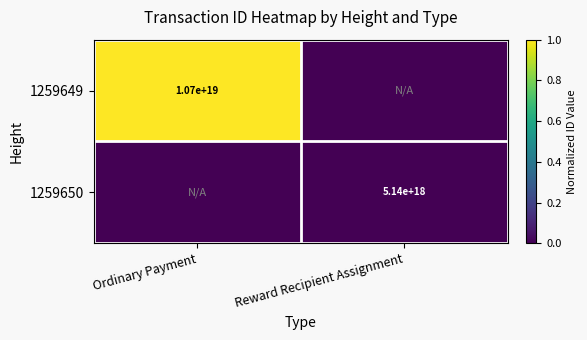

List the series in order of their peak value, lowest first.

1259650, 1259649